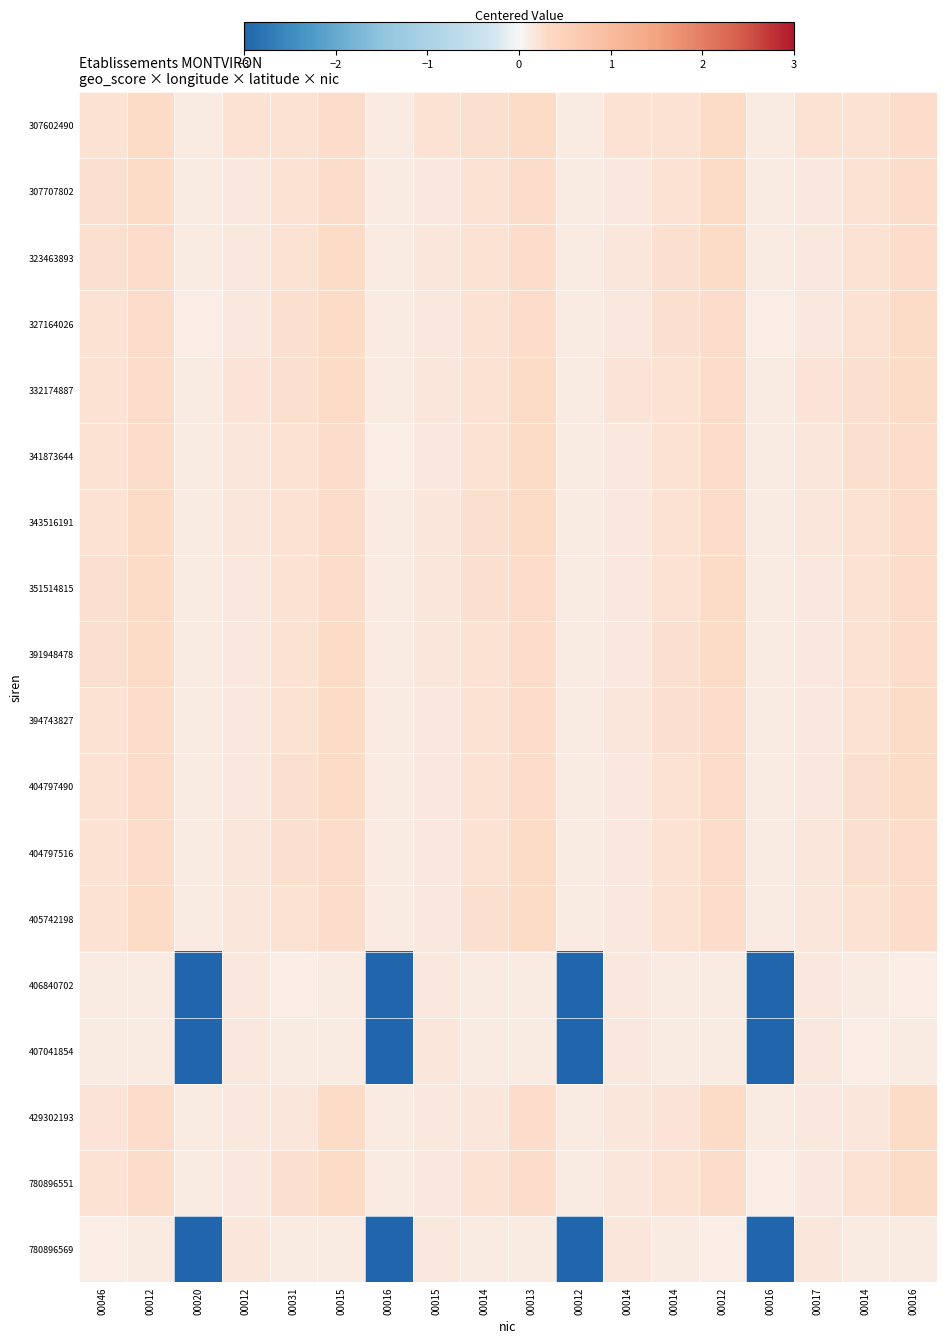

What is the smallest value displayed?

-5.1